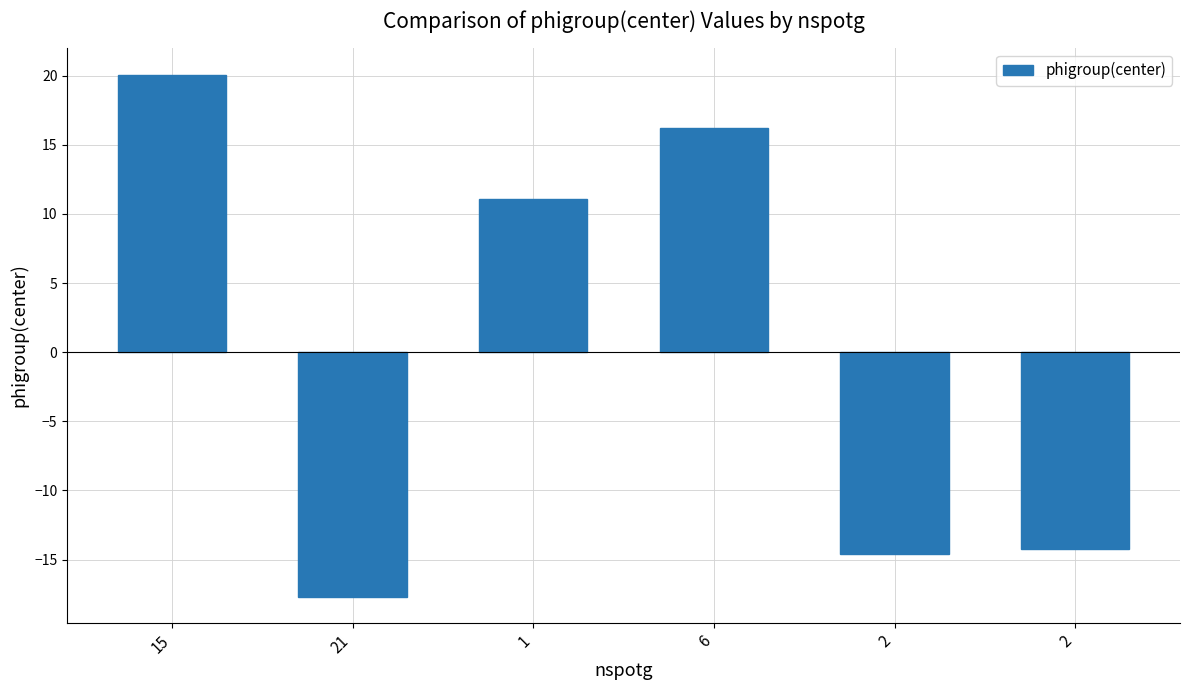

Reading left to right, what are all the values shown in this chart?

15=20.1	21=-17.7	1=11.1	6=16.2	2=-14.6	2=-14.2